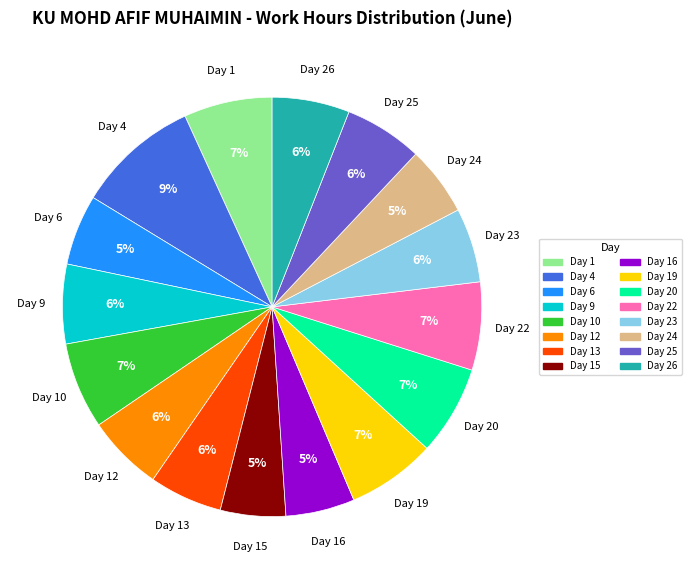

Is there any slice that represents more than half of the pie?

No